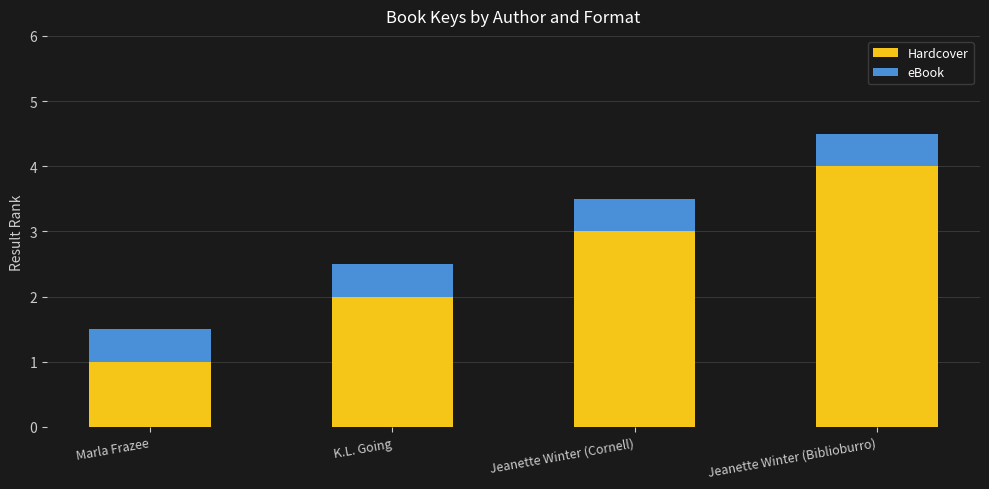

What is the sum of the Hardcover values at Marla Frazee and Jeanette Winter (Biblioburro)?

5.0